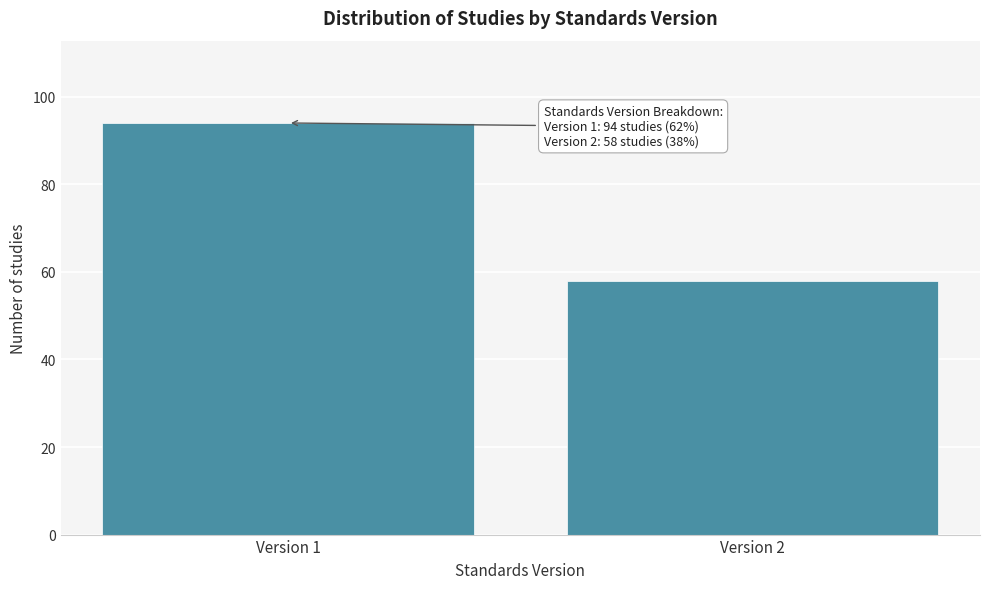

Reading left to right, extract all data points from this chart.

94	58